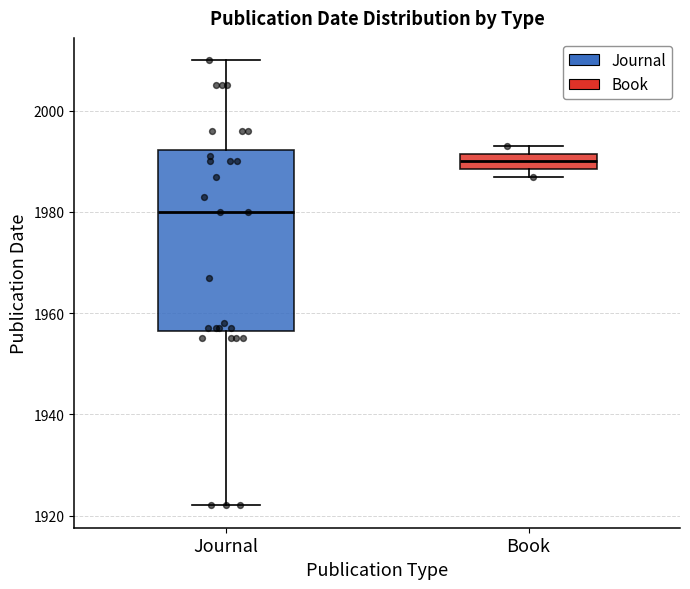

Where does the median line of the box for Book sit on the y-axis? The values are not printed on the chart, so give them approximately, as read against the axis.

1990